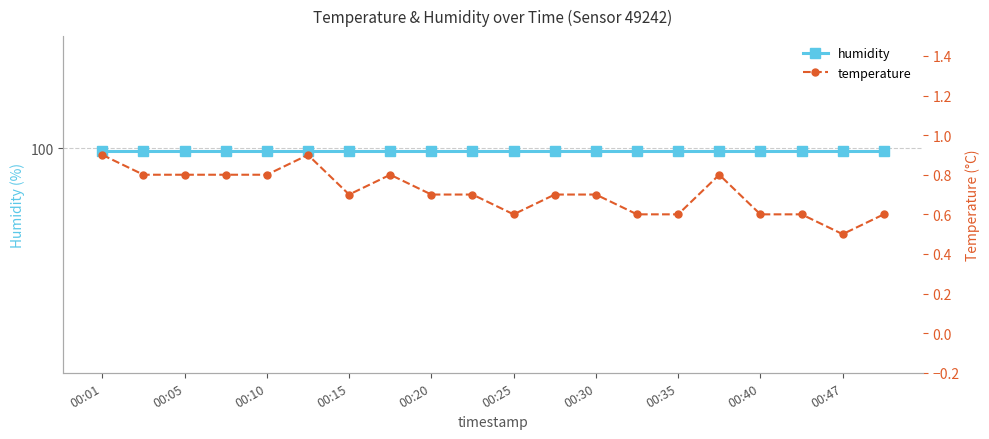

What is the difference between the temperature values at 11 and 00:20?

0.1